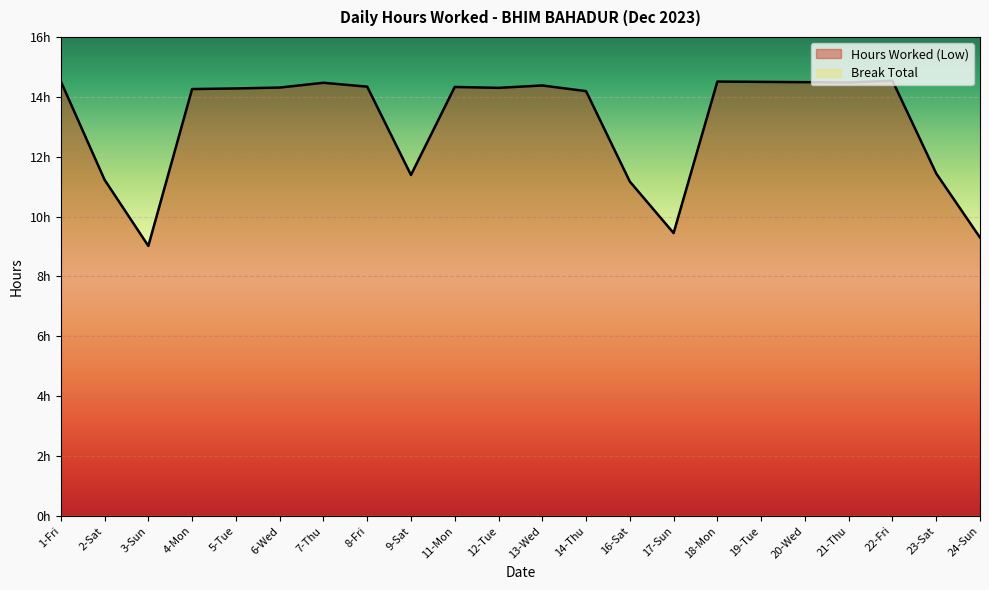

Between 17-Sun and 7-Thu, which is larger?

7-Thu